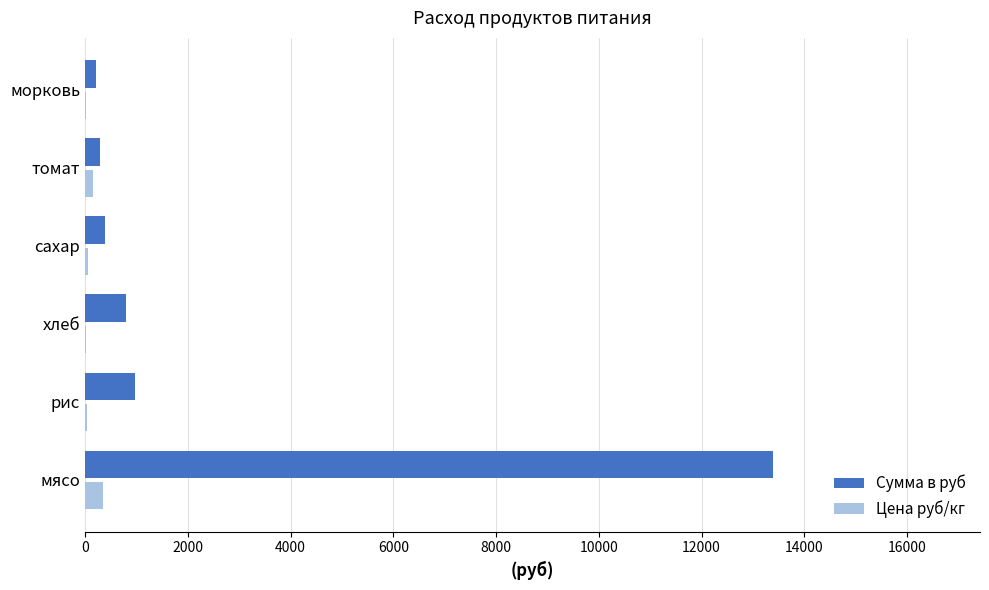

Which series has the largest total across all categories?

Сумма в руб